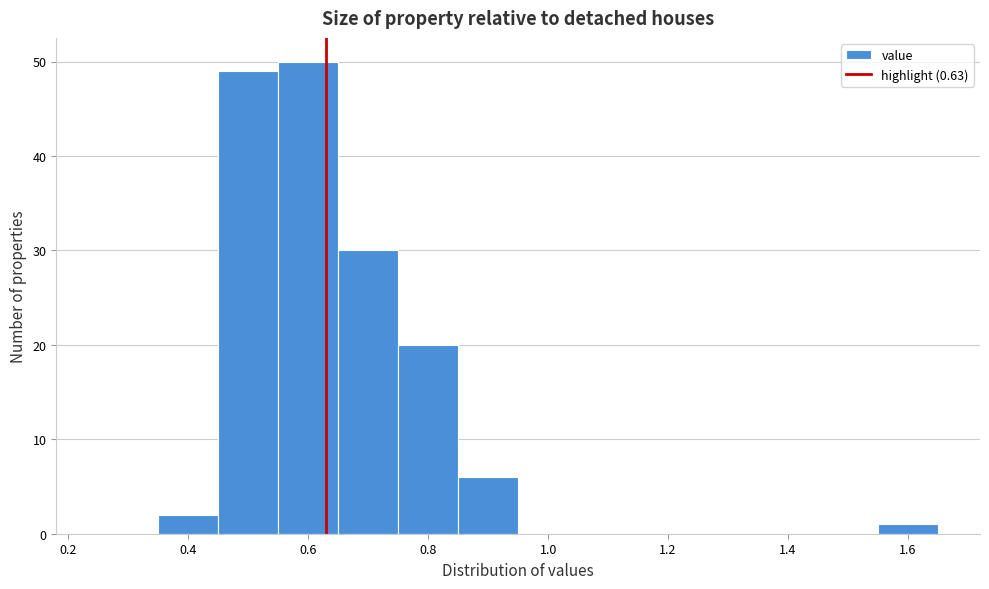

Which range on the x-axis has the tallest bar?

0.55 to 0.65